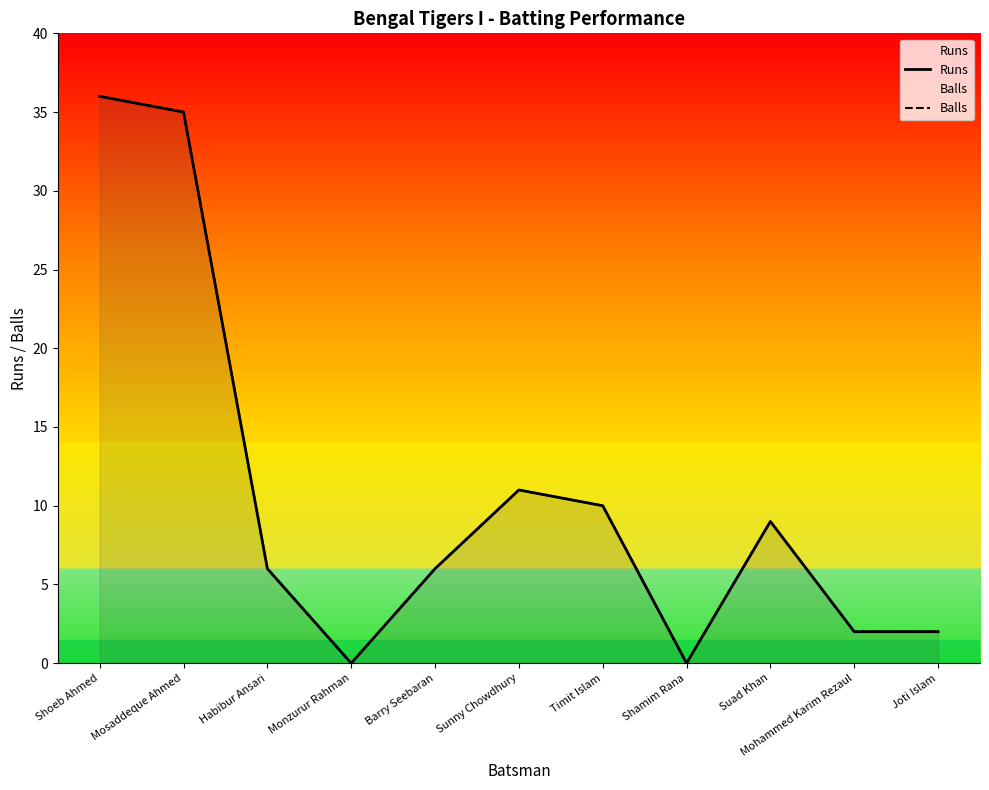

Reading right to left, what are all the values shown in this chart?

Runs: Joti Islam=2	Mohammed Karim Rezaul=2	Suad Khan=9	Shamim Rana=0	Timit Islam=10	Sunny Chowdhury=11	Barry Seebaran=6	Monzurur Rahman=0	Habibur Ansari=6	Mosaddeque Ahmed=35	Shoeb Ahmed=36
Balls: Joti Islam=2	Mohammed Karim Rezaul=2	Suad Khan=9	Shamim Rana=0	Timit Islam=10	Sunny Chowdhury=11	Barry Seebaran=6	Monzurur Rahman=0	Habibur Ansari=6	Mosaddeque Ahmed=35	Shoeb Ahmed=36